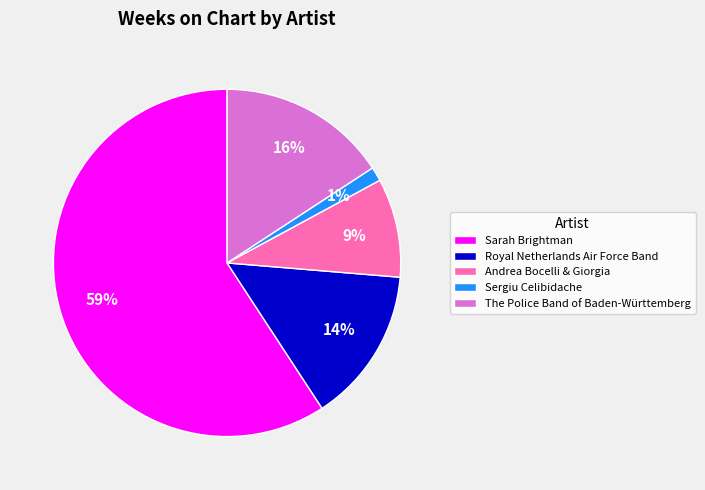

Is there any slice that represents more than half of the pie?

Yes